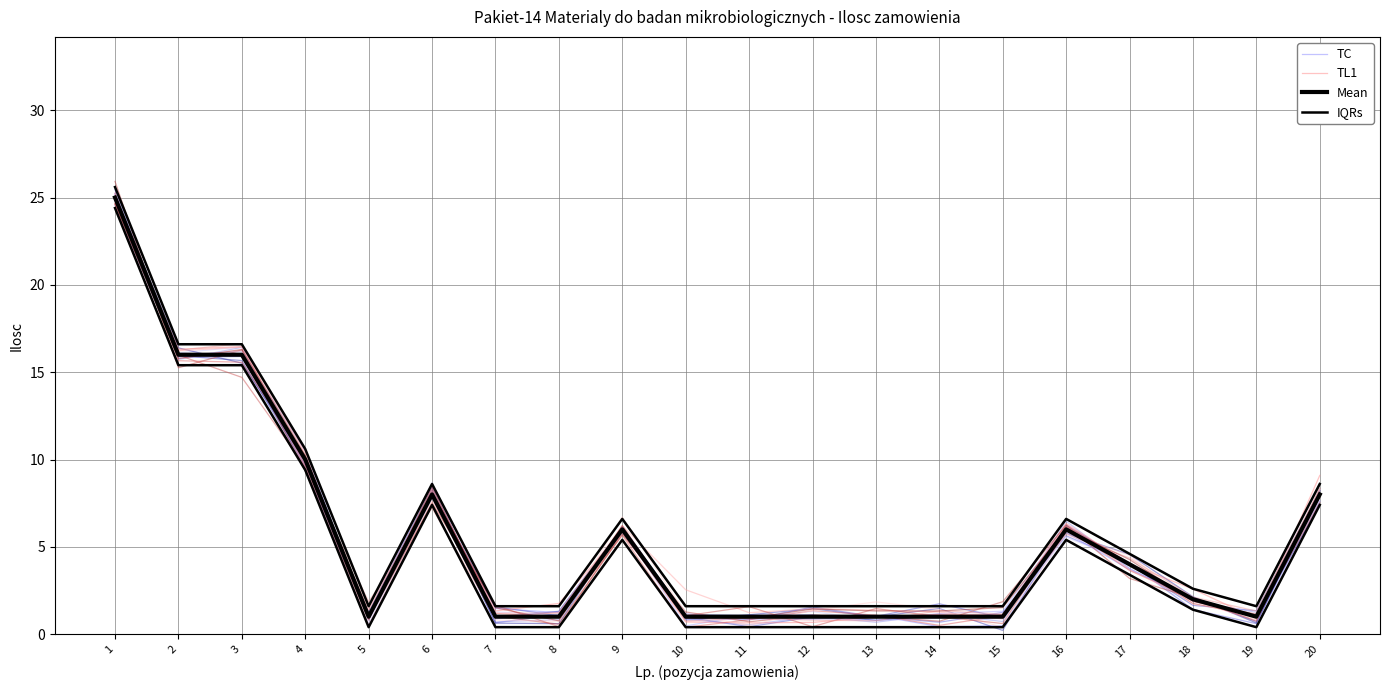

What is the maximum value shown in the chart?

25.6